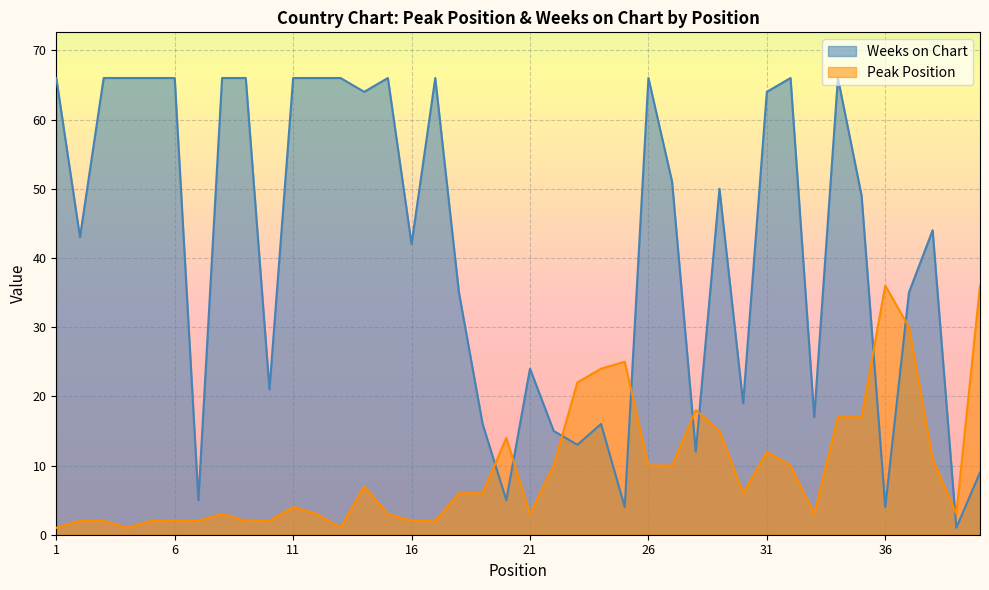

What is the difference between the second highest and second lowest values in the Peak Position series?

35